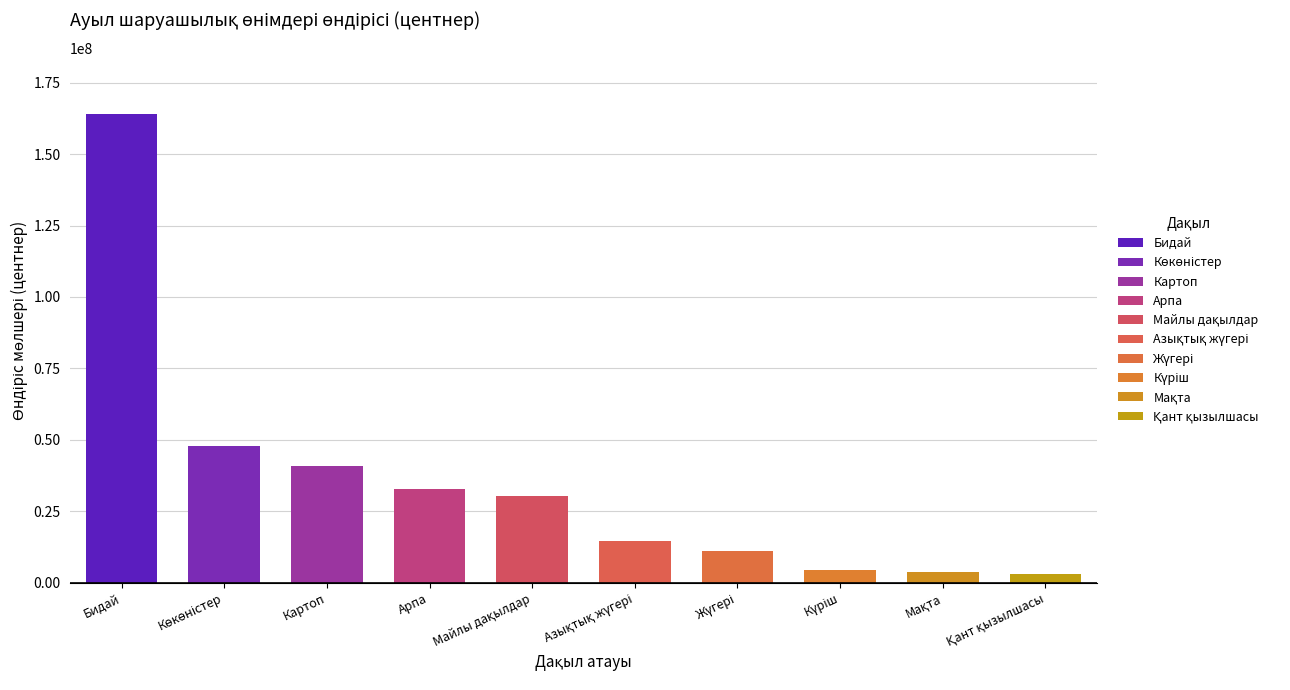

What is the difference between the maximum and minimum values?

160988377.8